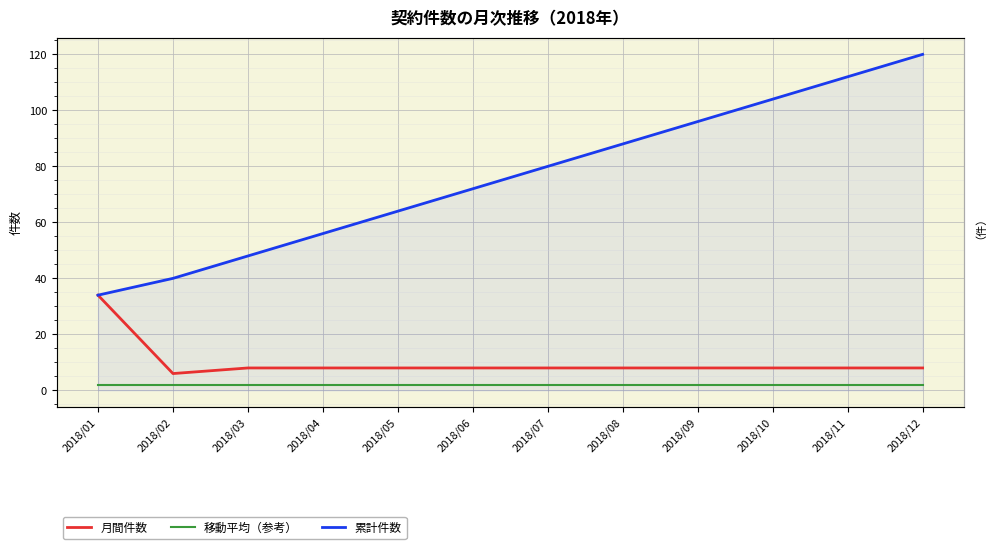

Between 2018/08 and 2018/12, which series saw the biggest shift?

累計件数